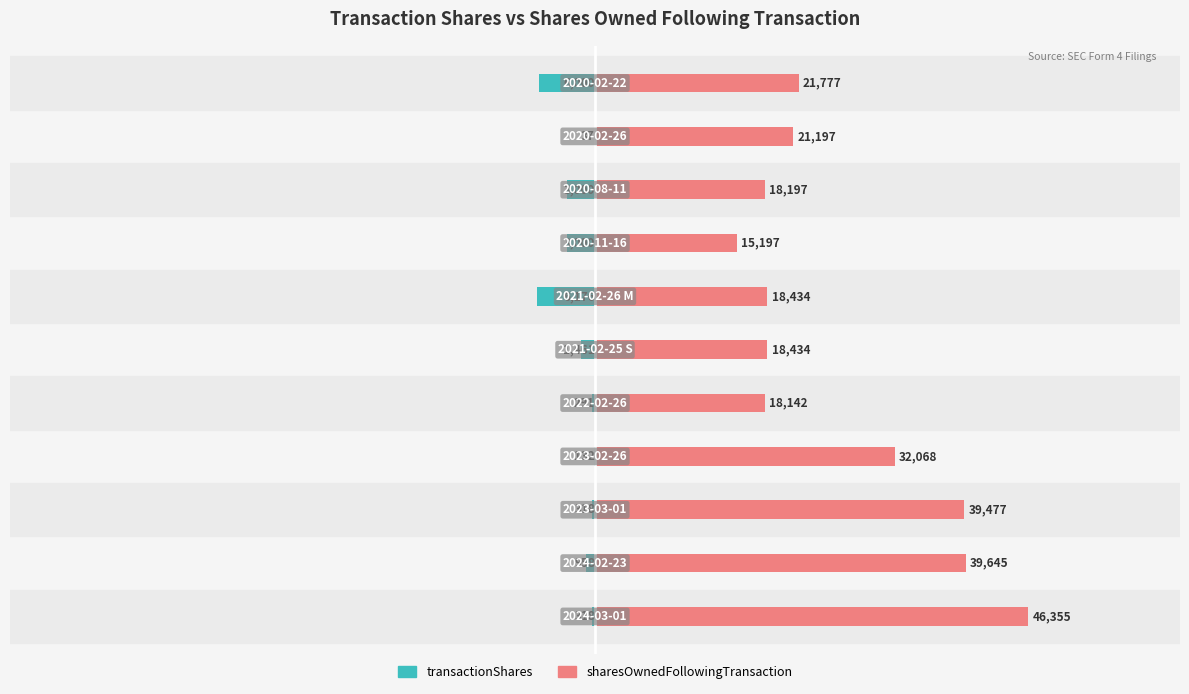

Does the chart contain stacked bars?

No